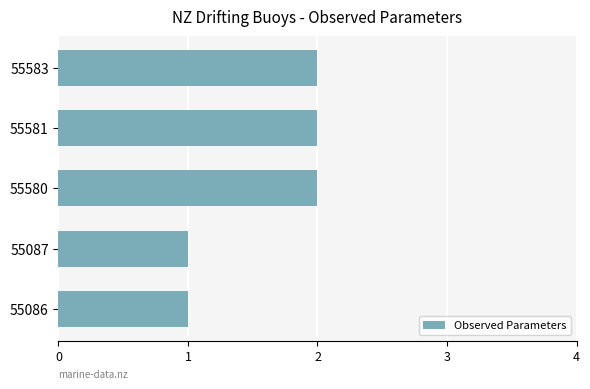

The chart shows a value of 2 at 55583. True or false?

True